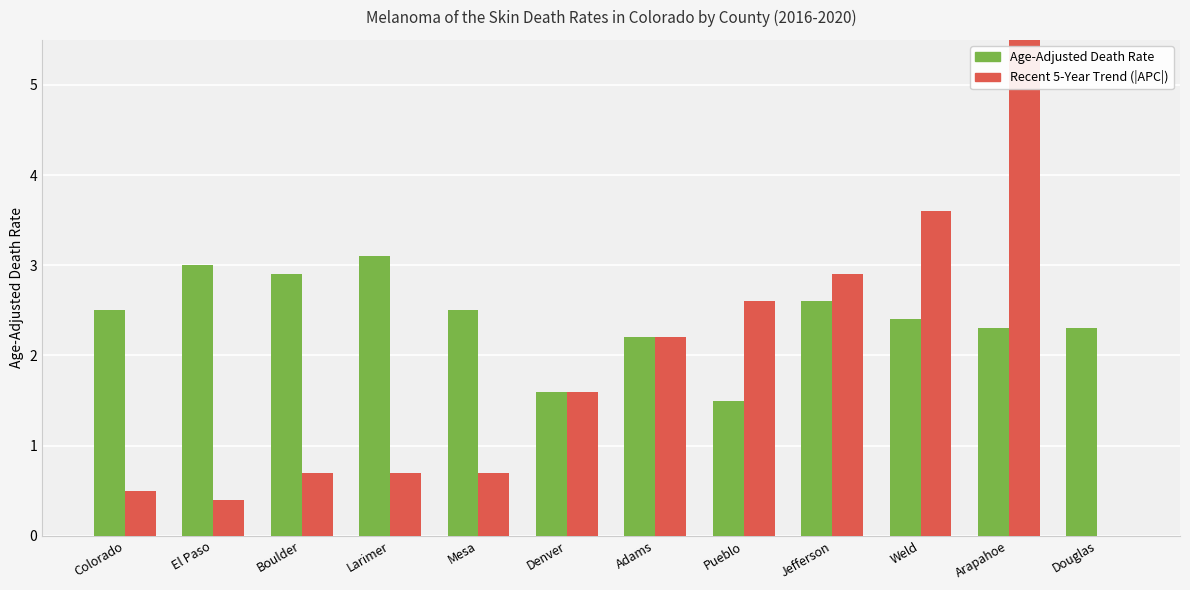

Which has a higher value, Douglas or Colorado?

Colorado